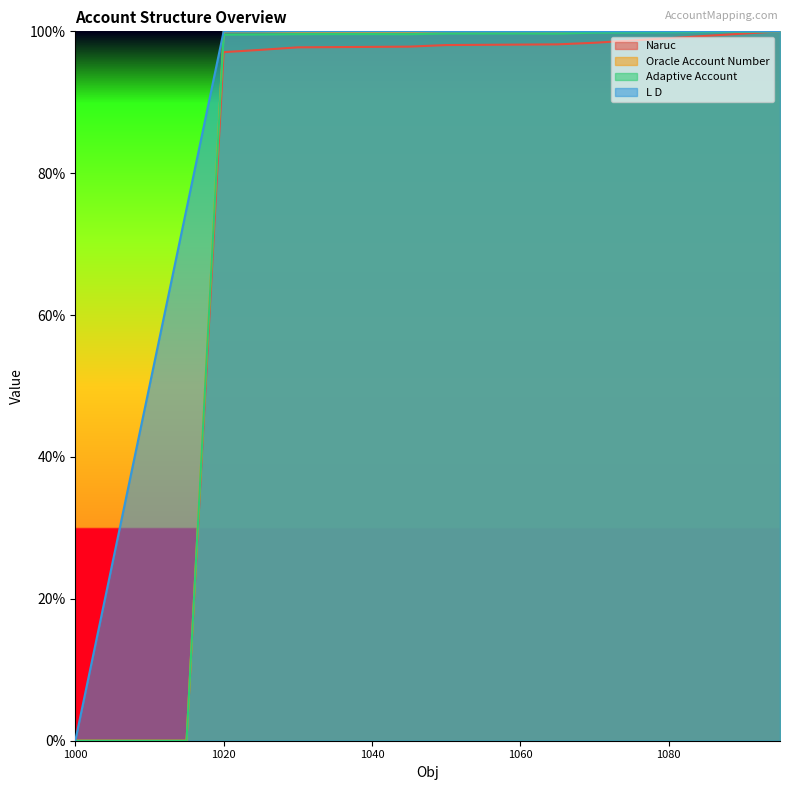

True or false: Oracle Account Number and Naruc intersect in this chart.

False